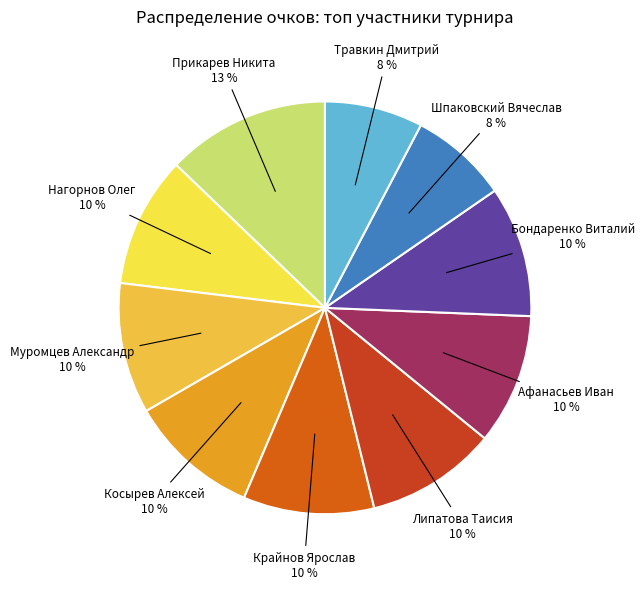

Count the number of slices in the pie.

10